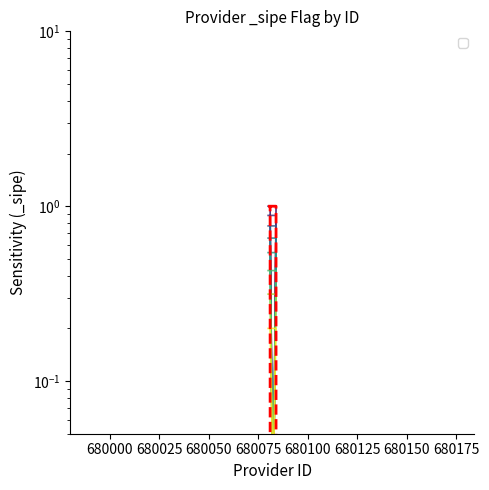

What is the smallest value displayed?

0.1